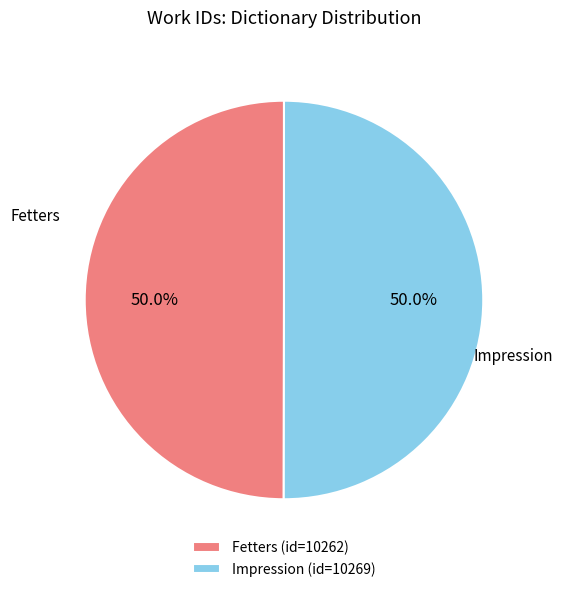

To the nearest percent, what percentage of the pie is Impression?

50%